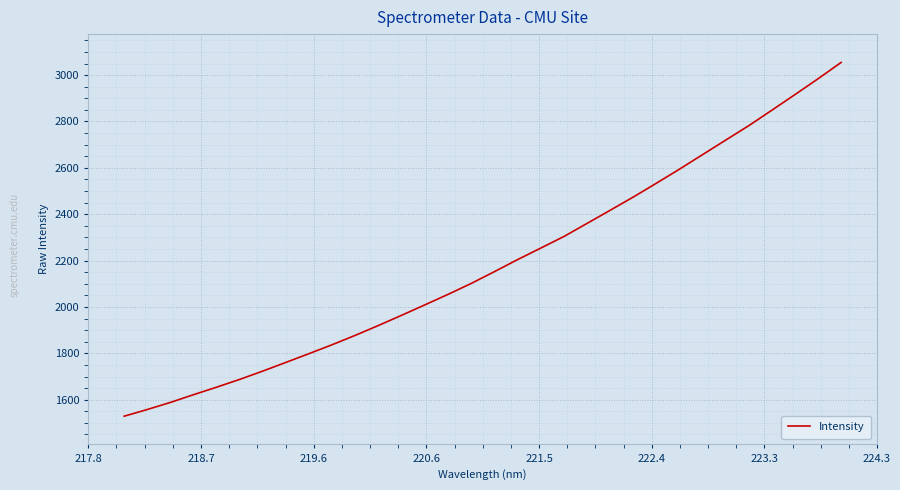

Reading left to right, extract all data points from this chart.

1528.8	1557.8	1588.3	1621.8	1654.2	1687.9	1723.9	1761.4	1799.2	1837.8	1878.2	1920.8	1964.7	2009.4	2054.6	2101.6	2152.4	2204.2	2253.8	2303.7	2360.2	2416.8	2473.9	2533.5	2594.2	2656.9	2719.6	2781.8	2848.6	2915.9	2984.3	3054.8